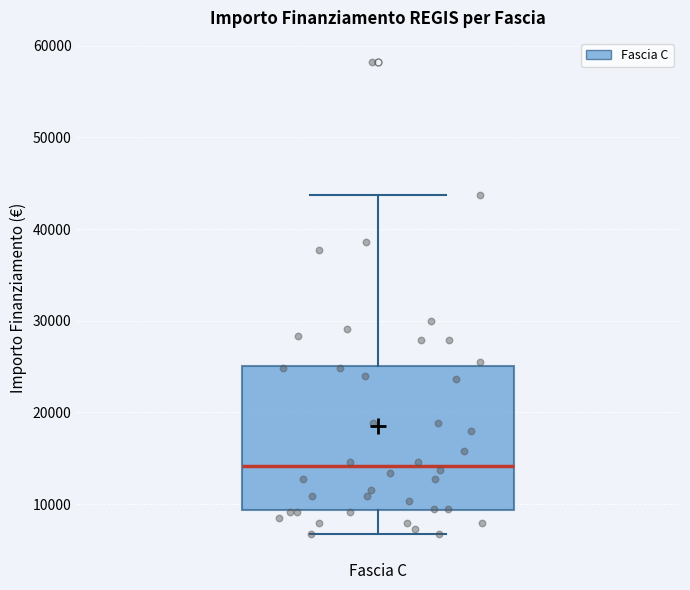

Transcribe this box plot: give where the median line is, the range the box spans, and where the two whiskers end, as read against the y-axis. The values are not printed on the chart, so give them approximately, as read against the axis.

median 14000, box 9000 to 25000, whiskers 7000 to 44000